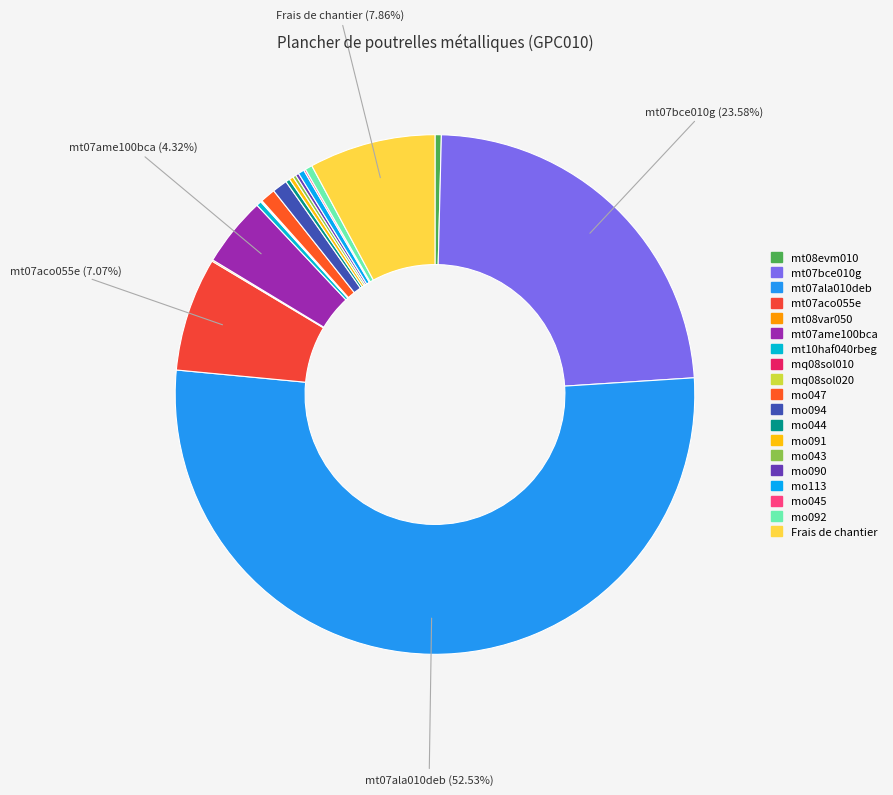

What is the change in value from mt07aco055e to mo091?

-1.7